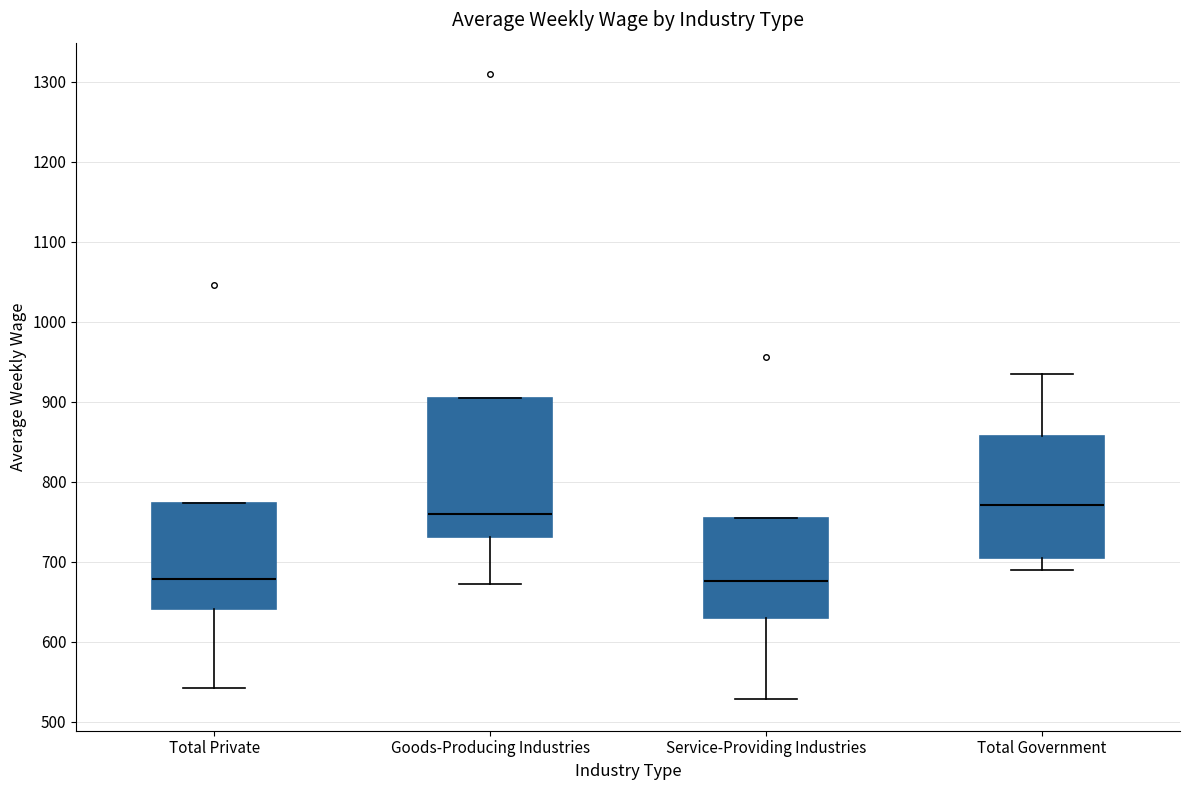

Where does the median line of the box for Total Government sit on the y-axis? The values are not printed on the chart, so give them approximately, as read against the axis.

770